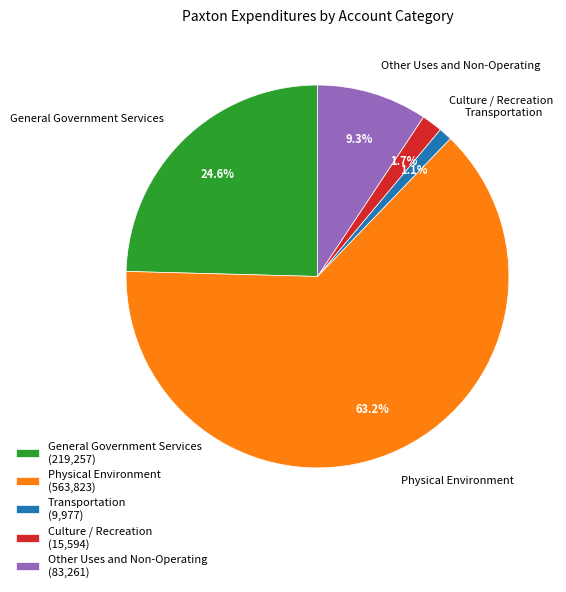

Which slice is the largest?

Physical Environment